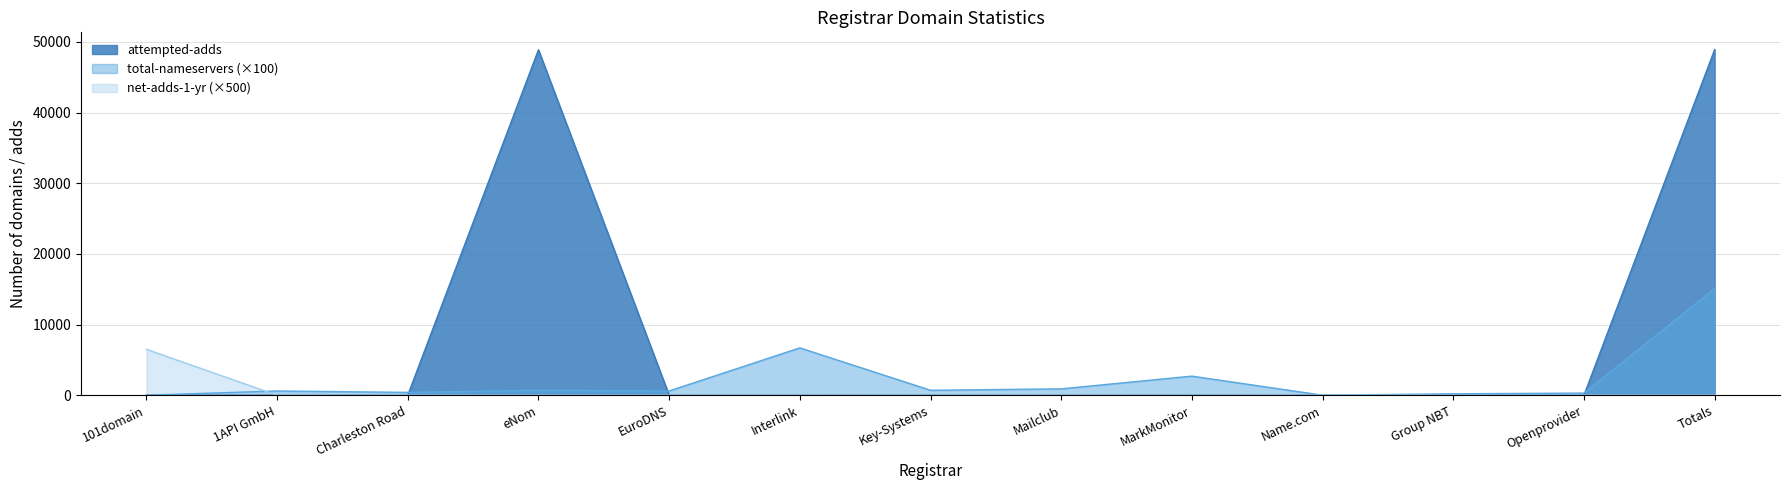

True or false: attempted-adds and net-adds-1-yr intersect in this chart.

False